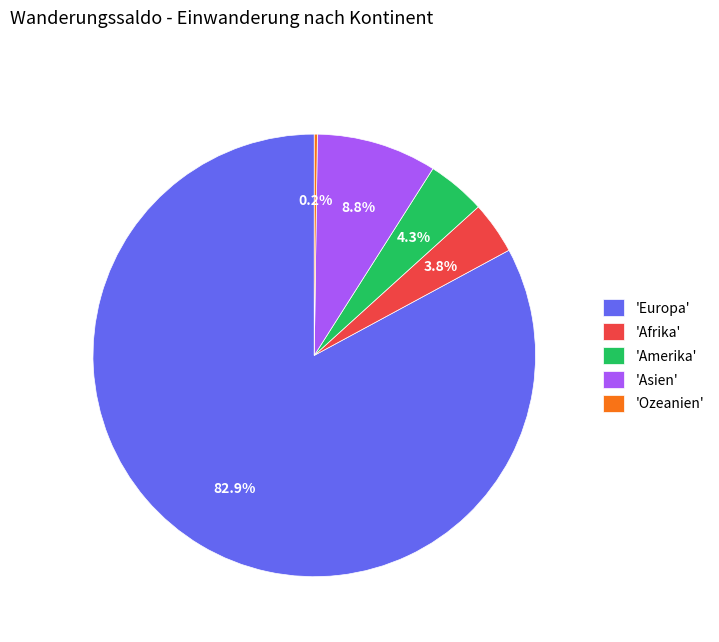

Approximately how many times larger is the value at 'Asien' compared to 'Afrika'?

2.3